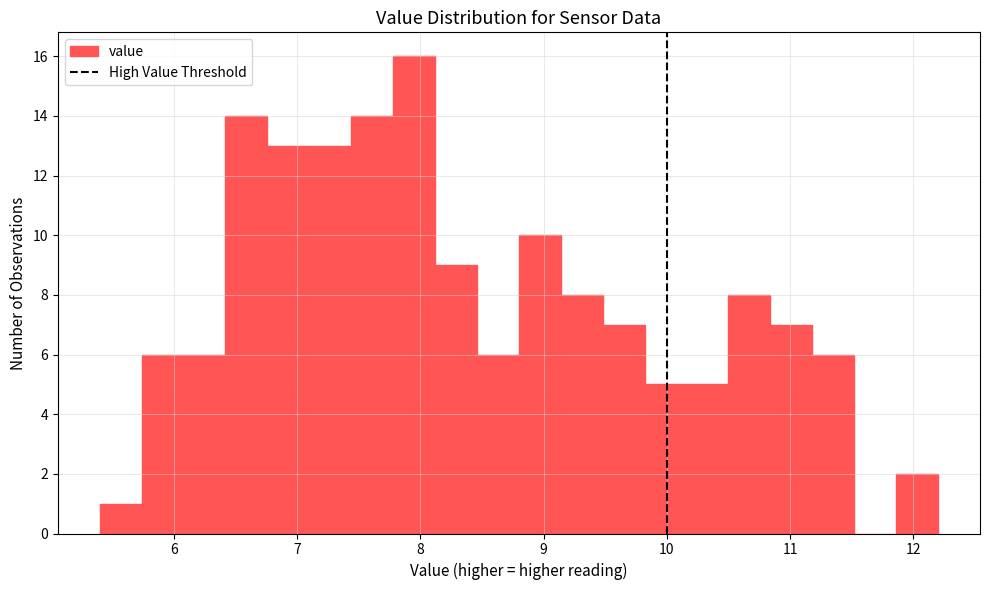

Around what value on the x-axis is the tallest bar? Give the approximate position of its centre, as read against the axis.

8.0